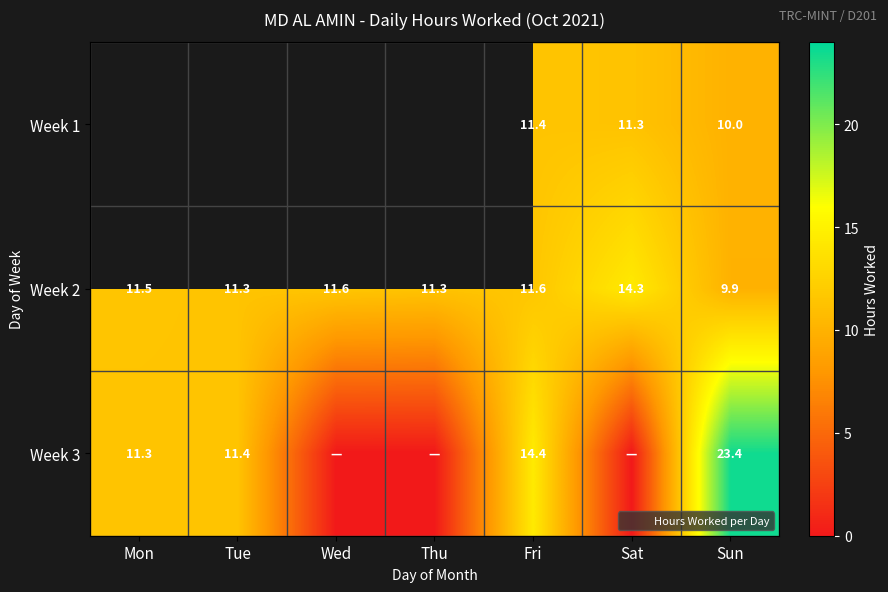

Rank the series at Fri from highest to lowest value.

Week 3, Week 2, Week 1